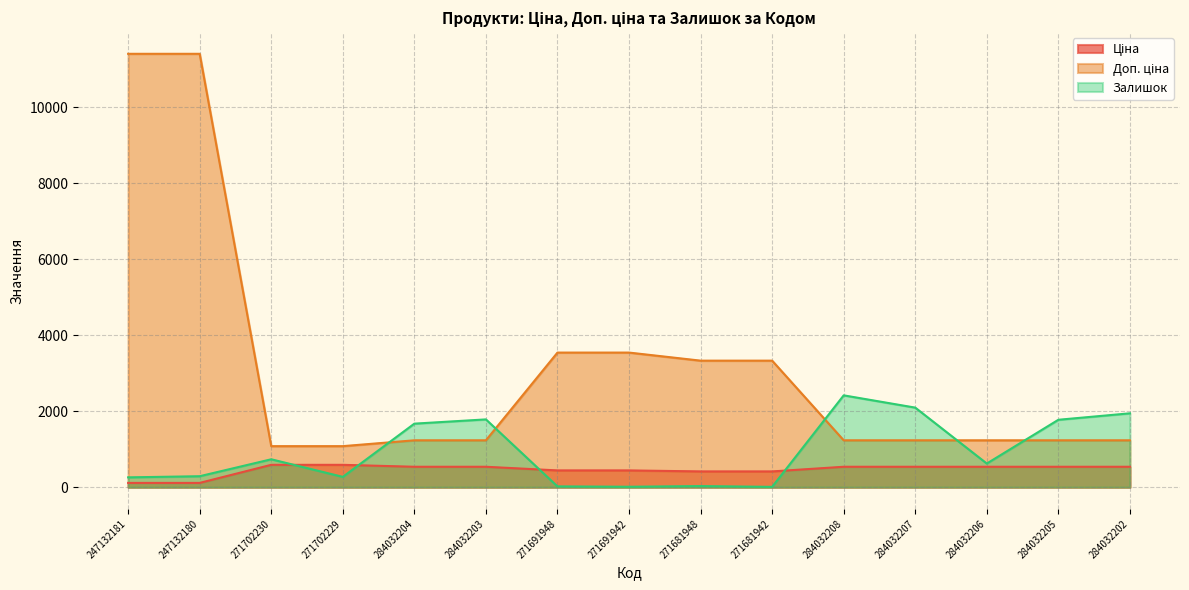

How many lines are shown in the chart?

3